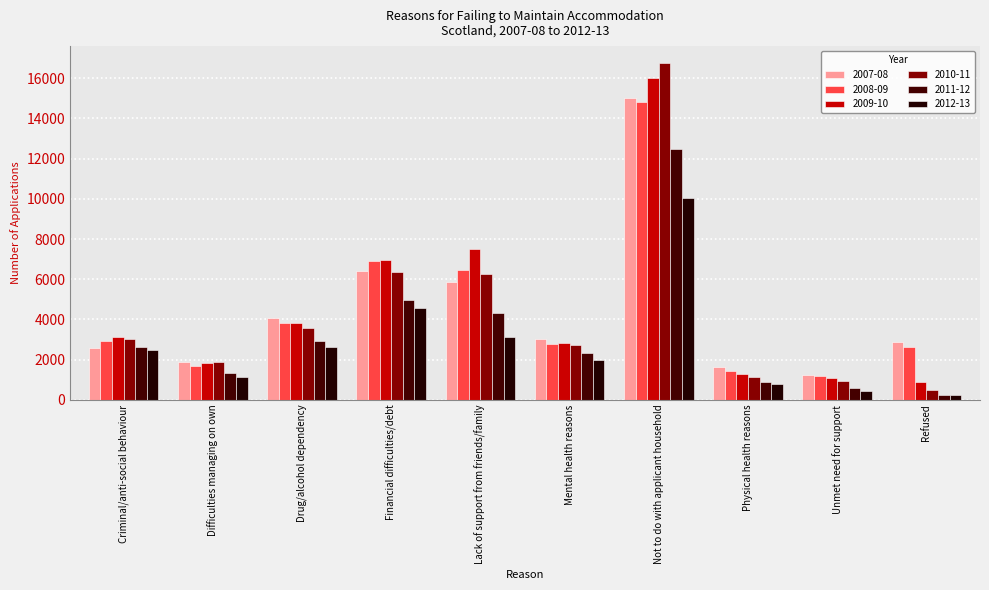

Rank the categories by 2010-11 value from highest to lowest.

Not to do with applicant household, Financial difficulties/debt, Lack of support from friends/family, Drug/alcohol dependency, Criminal/anti-social behaviour, Mental health reasons, Difficulties managing on own, Physical health reasons, Unmet need for support, Refused